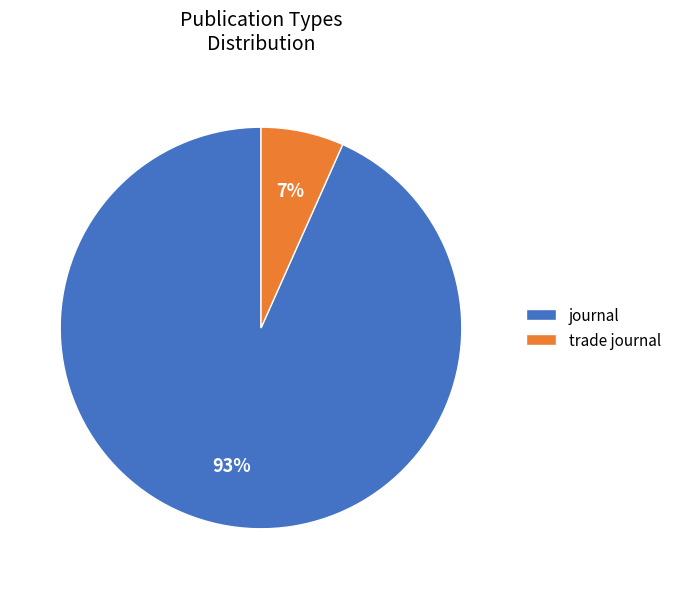

Does any single category account for the majority?

Yes